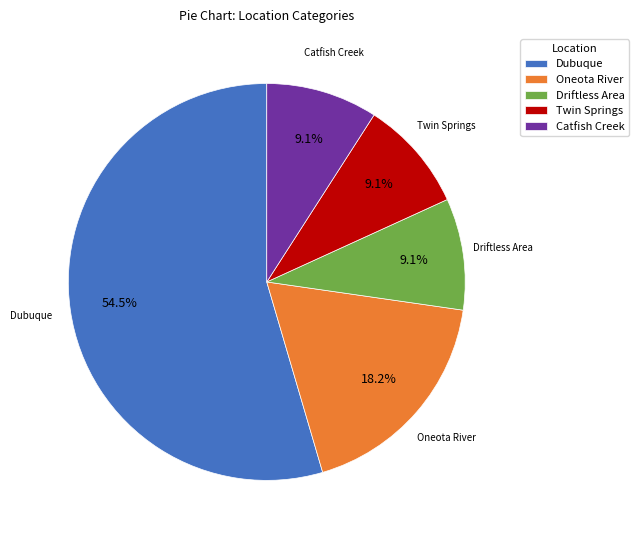

Is there a majority slice in this chart?

Yes